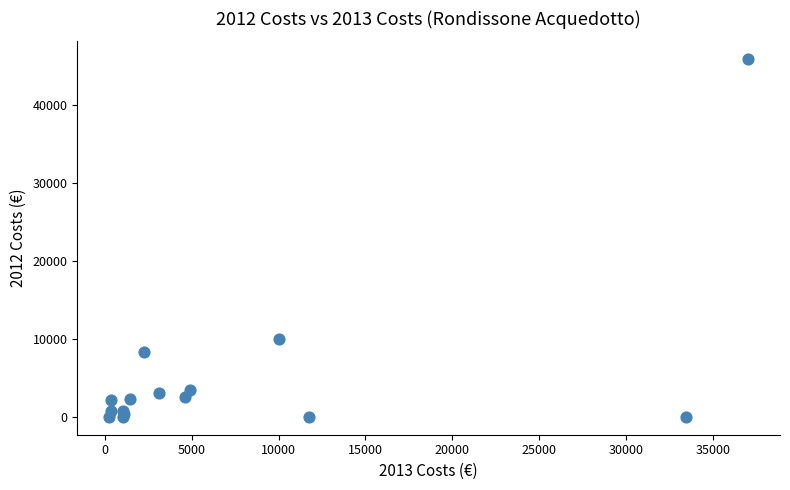

What Y value in the scatter plot is closest to 22963?

10000.0